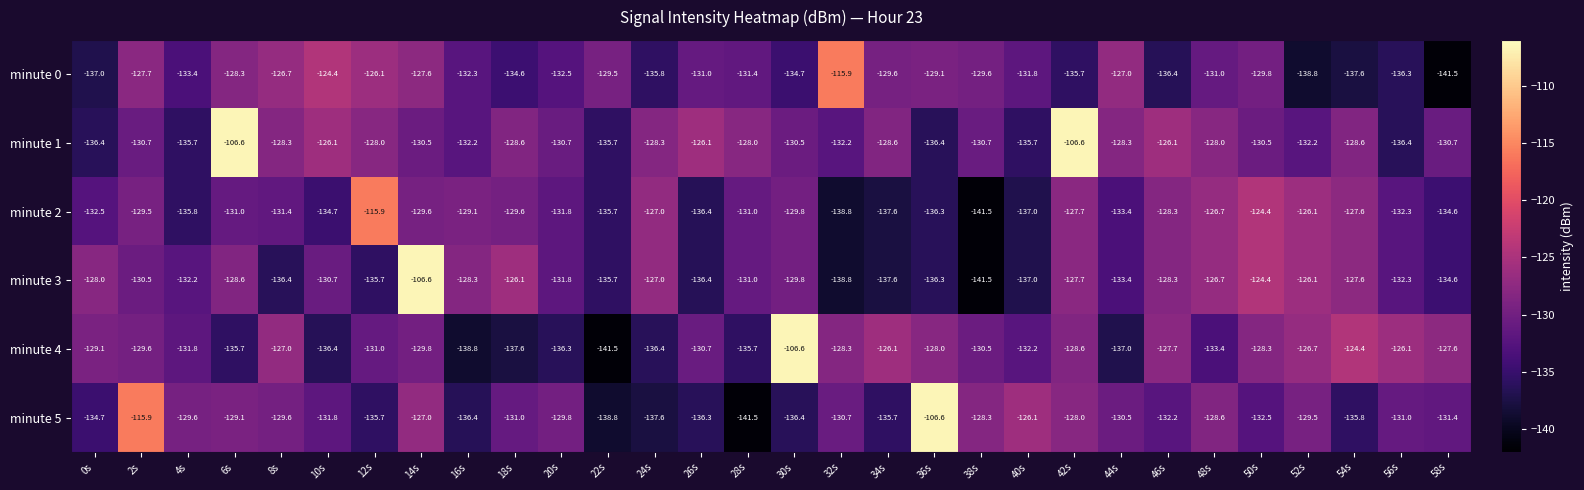

The minute 1 series shows -128.6 at 34s. True or false?

True